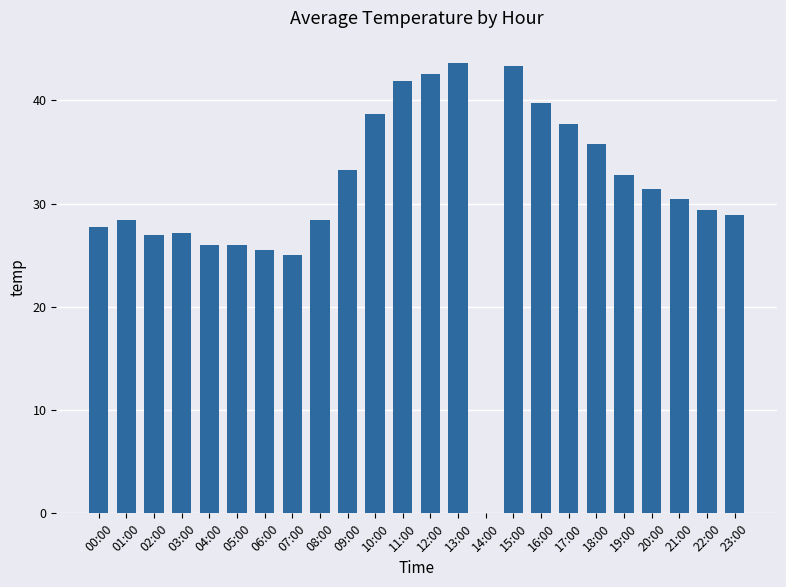

What is the greatest value displayed?

43.6